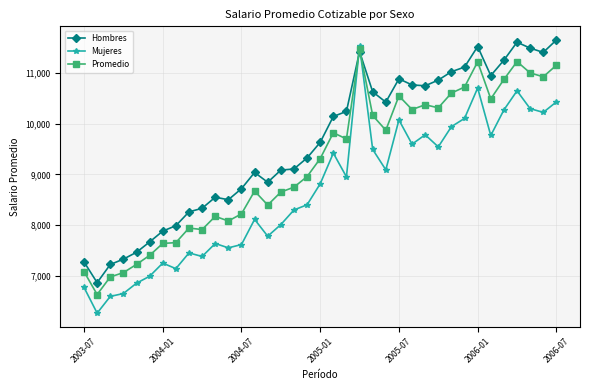

What are all the series names shown in the legend?

Hombres, Mujeres, Promedio